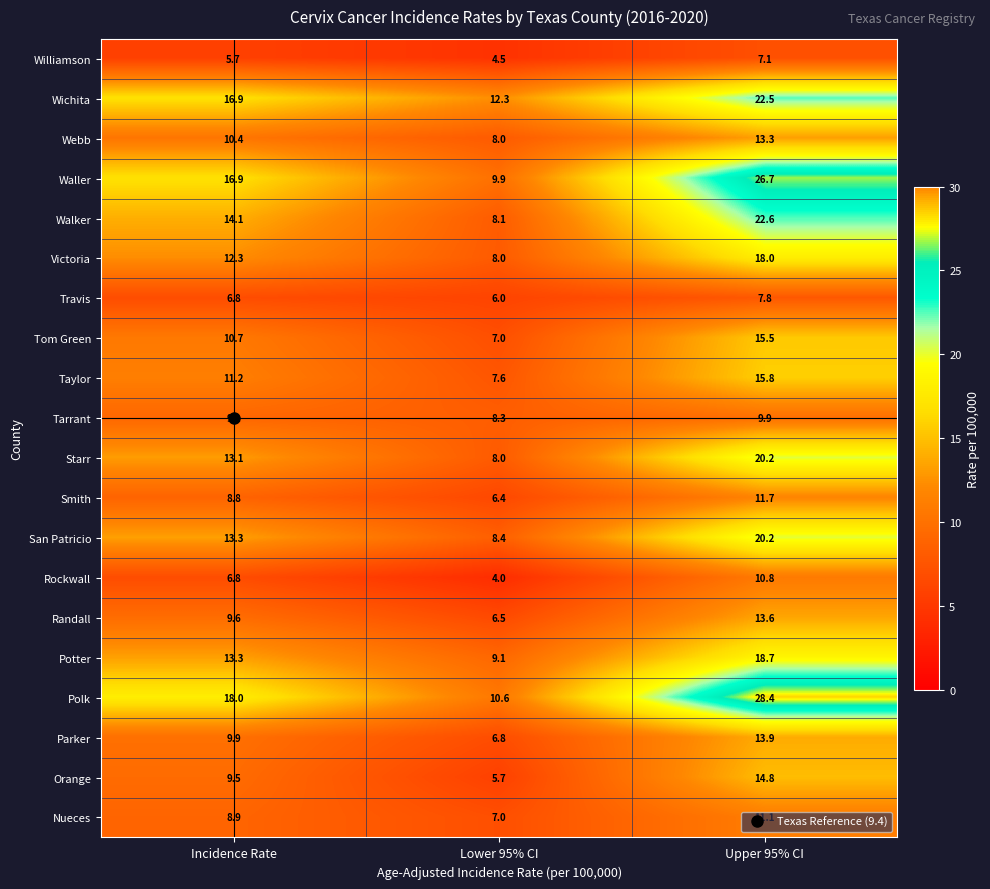

How many values in the Wichita series are below 16?

1